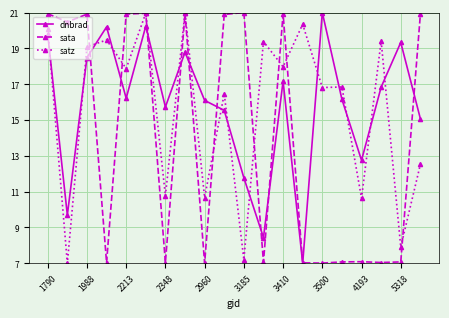

At how many categories does at least one series exceed 10?

20